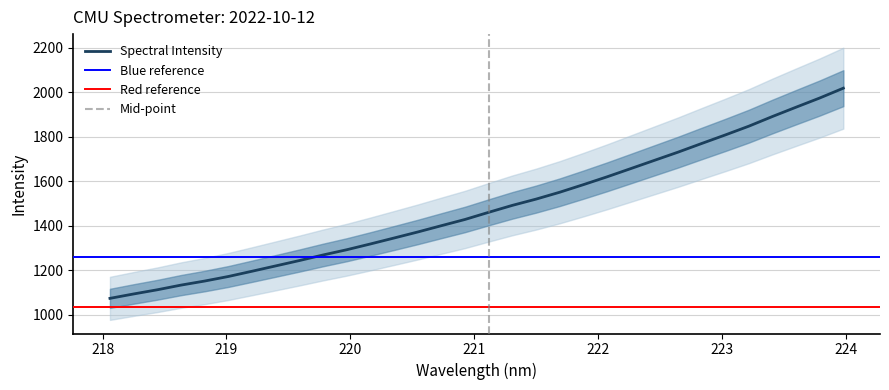

What is the average value?

1480.4